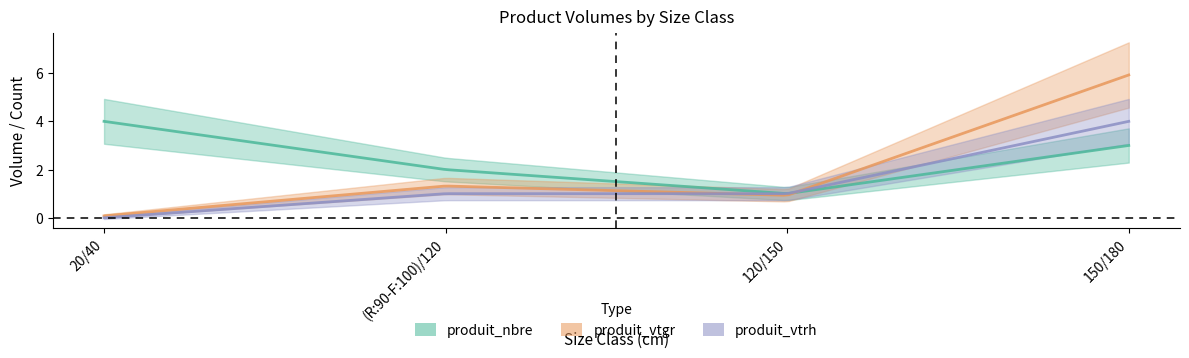

Reading left to right, extract all data points from this chart.

produit_nbre: 20/40=4.0	(R:90-F:100)/120=2.0	120/150=1.0	150/180=3.0
produit_vtgr: 20/40=0.1	(R:90-F:100)/120=1.3	120/150=0.9	150/180=5.9
produit_vtrh: 20/40=0.0	(R:90-F:100)/120=1.0	120/150=1.0	150/180=4.0